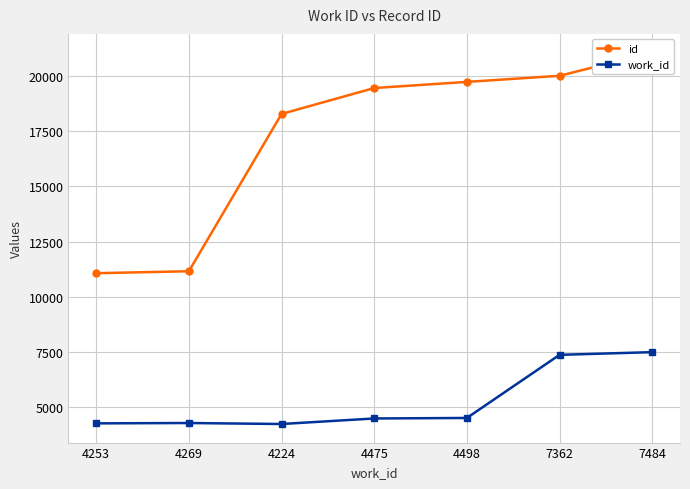

What is the total value across all series at 7362?

27384